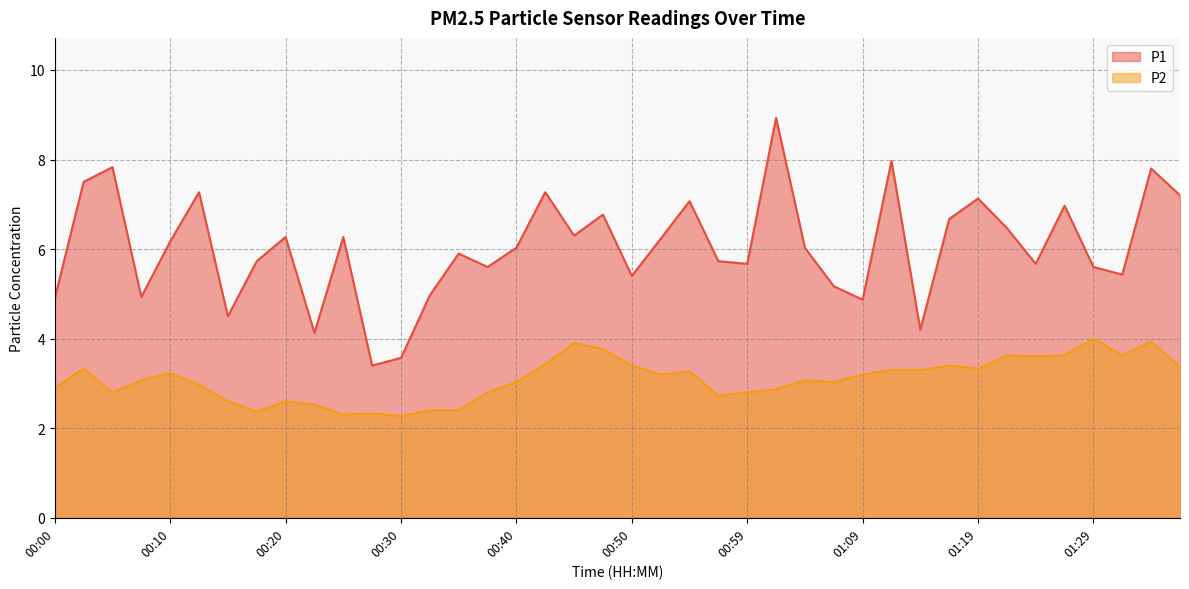

Where is the first local minimum for P1?

00:08